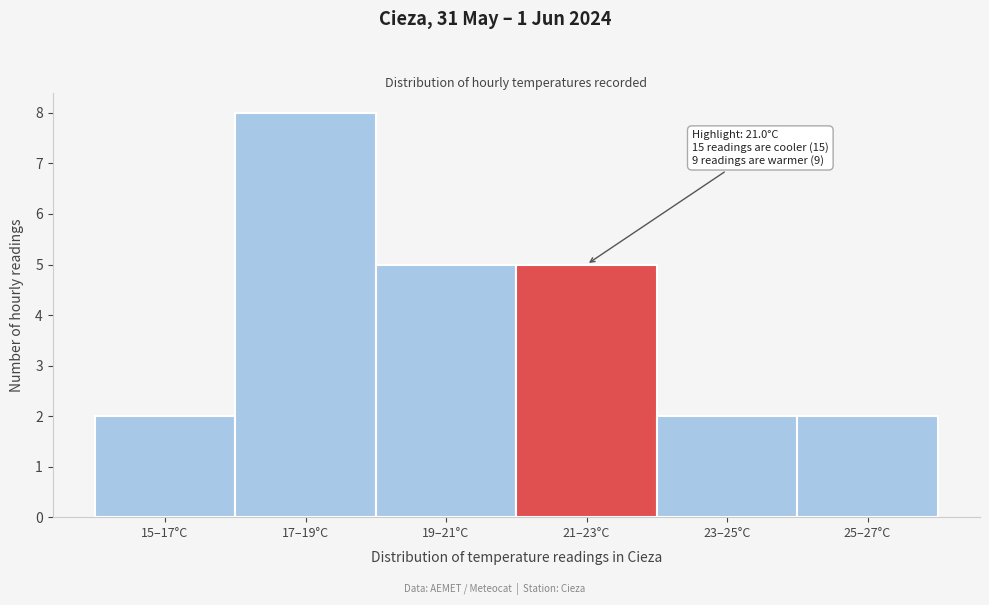

Reading left to right, extract all data points from this chart.

2	8	5	5	2	2